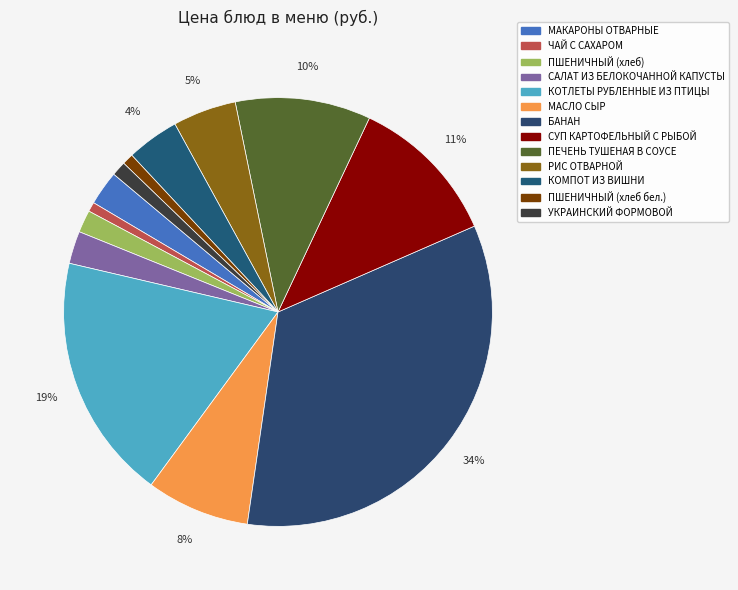

Rank the categories by value from highest to lowest.

БАНАН, КОТЛЕТЫ РУБЛЕННЫЕ ИЗ ПТИЦЫ, СУП КАРТОФЕЛЬНЫЙ С РЫБОЙ, ПЕЧЕНЬ ТУШЕНАЯ В СОУСЕ, МАСЛО СЫР, РИС ОТВАРНОЙ, КОМПОТ ИЗ ВИШНИ, МАКАРОНЫ ОТВАРНЫЕ, САЛАТ ИЗ БЕЛОКОЧАННОЙ КАПУСТЫ, ПШЕНИЧНЫЙ (хлеб), УКРАИНСКИЙ ФОРМОВОЙ, ПШЕНИЧНЫЙ (хлеб бел.), ЧАЙ С САХАРОМ